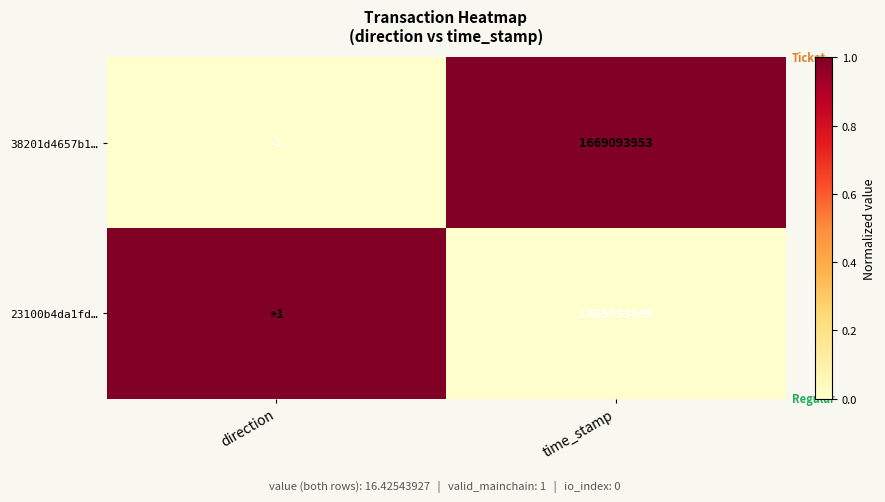

List the series in order of their peak value, highest first.

38201d4657b1…, 23100b4da1fd…